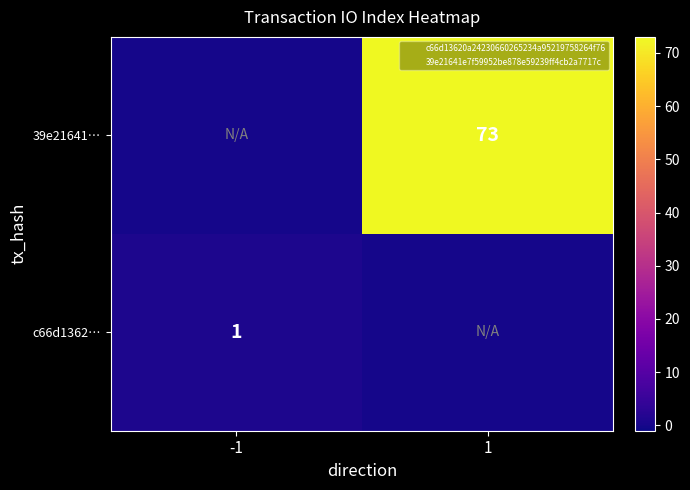

List the labels in order of c66d1362… value, smallest first.

1, -1